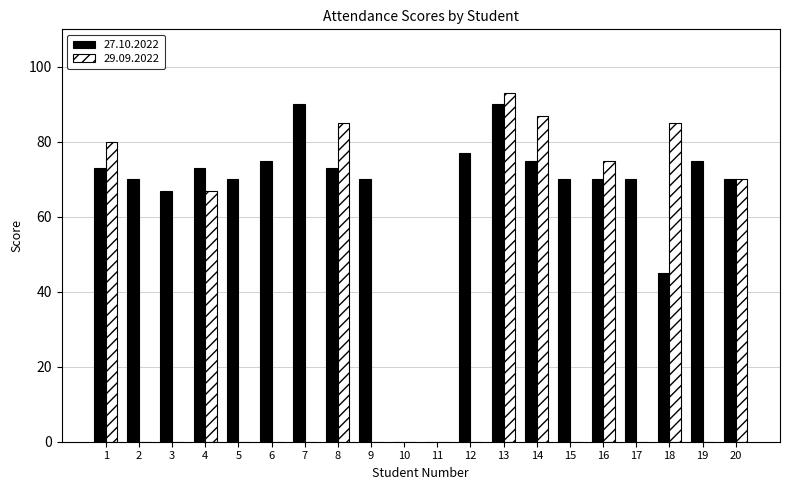

What is the sum of the 29.09.2022 values at 8 and 10?

85